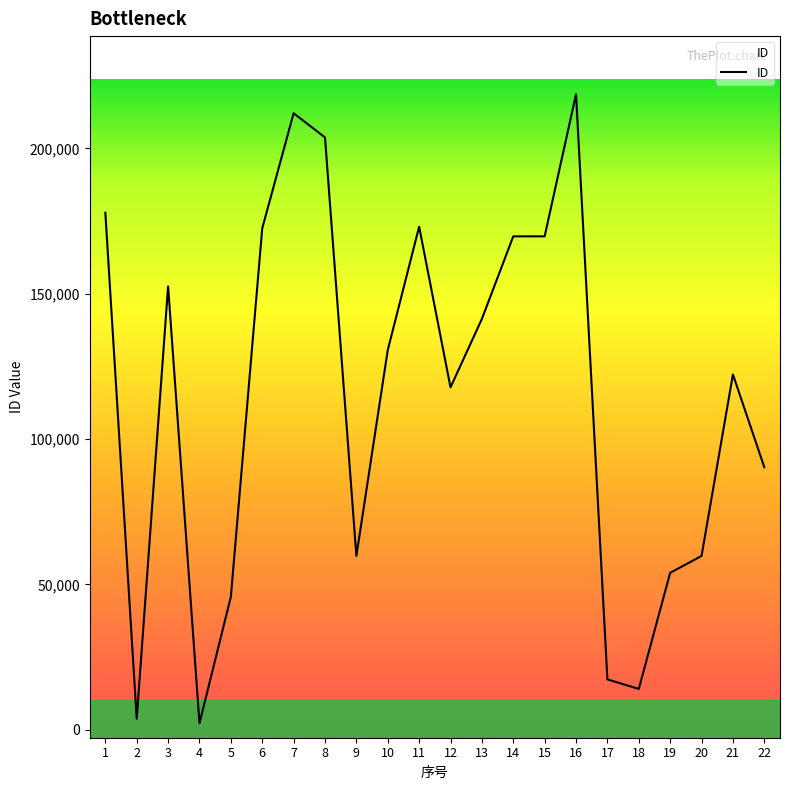

True or false: the data shows 90281 at 22.

True